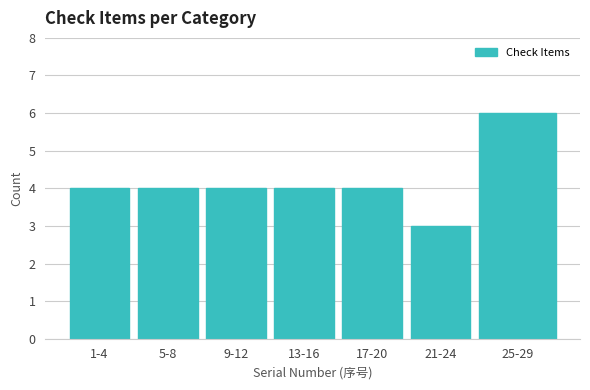

Reading right to left, extract all data points from this chart.

25-29=6	21-24=3	17-20=4	13-16=4	9-12=4	5-8=4	1-4=4